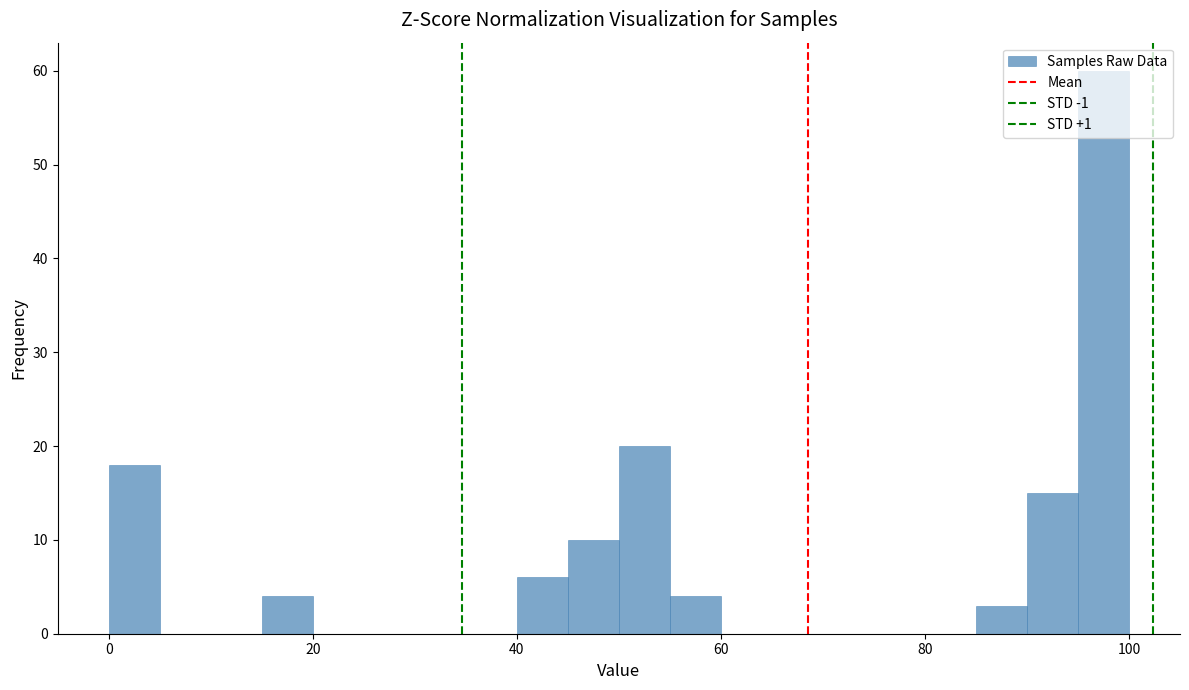

Around what value on the x-axis is the tallest bar? Give the approximate position of its centre, as read against the axis.

98